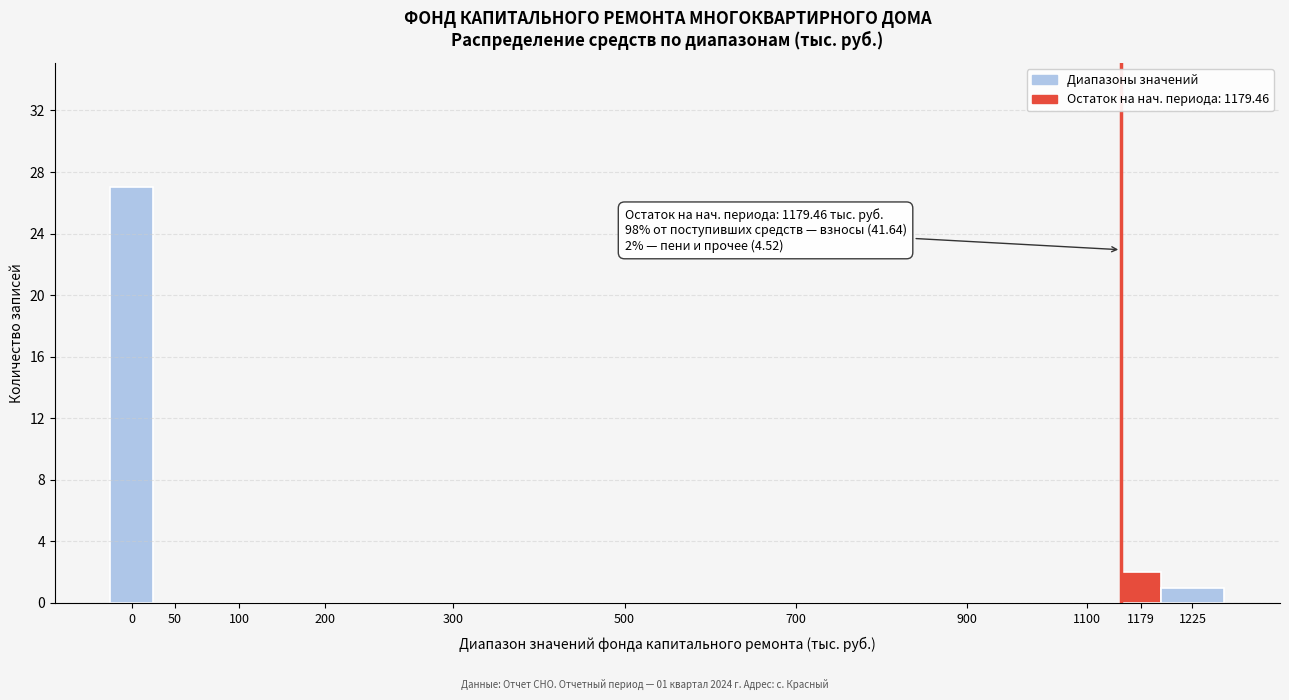

Reading left to right, transcribe all the data shown in this chart.

0=27	50=0	100=0	200=0	300=0	500=0	700=0	900=0	1100=0	1179=2	1225=1